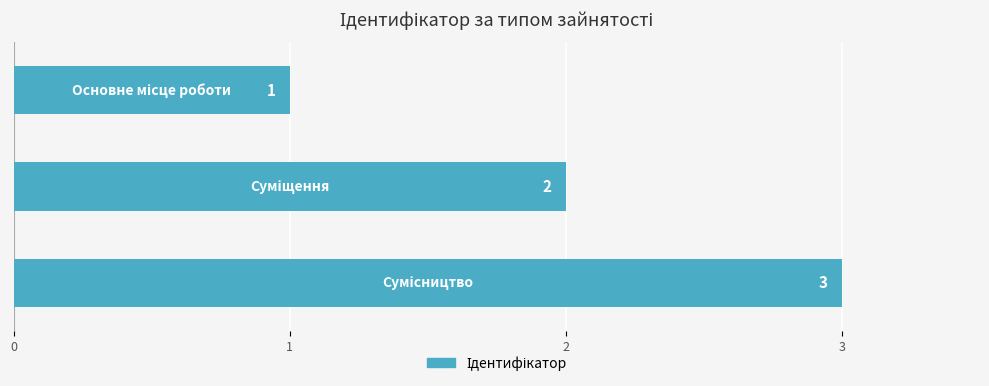

What is the greatest value displayed?

3